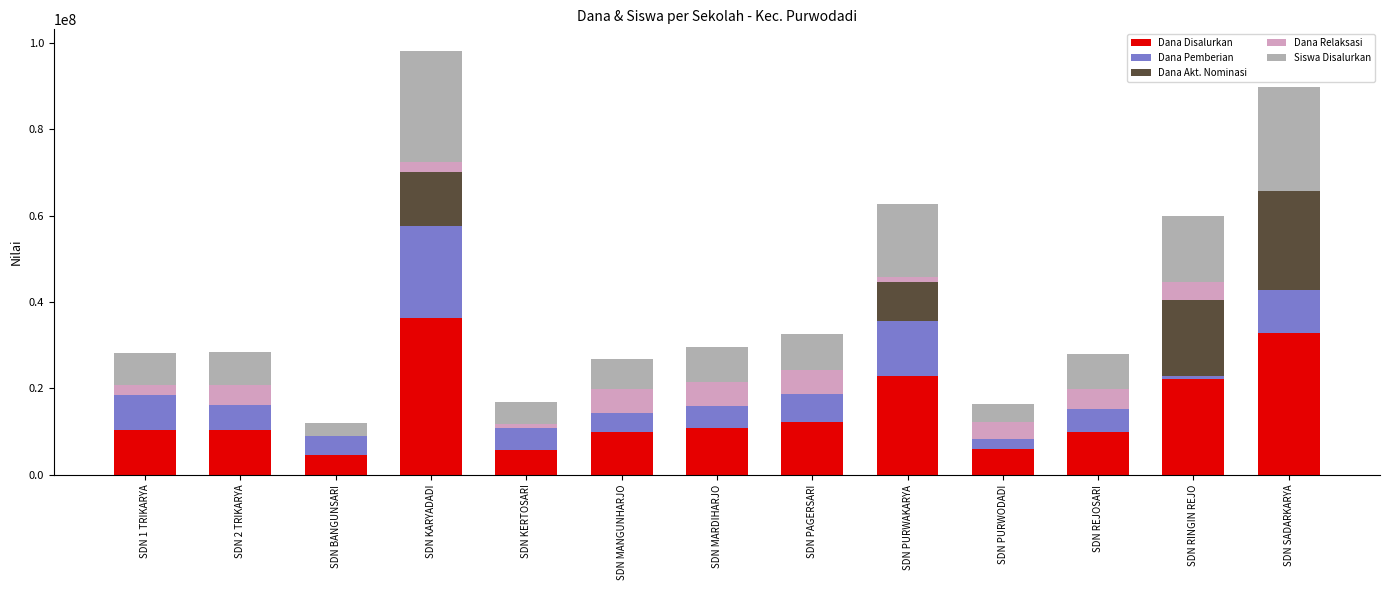

Which category has the highest value in the Dana Disalurkan series?

SDN KARYADADI